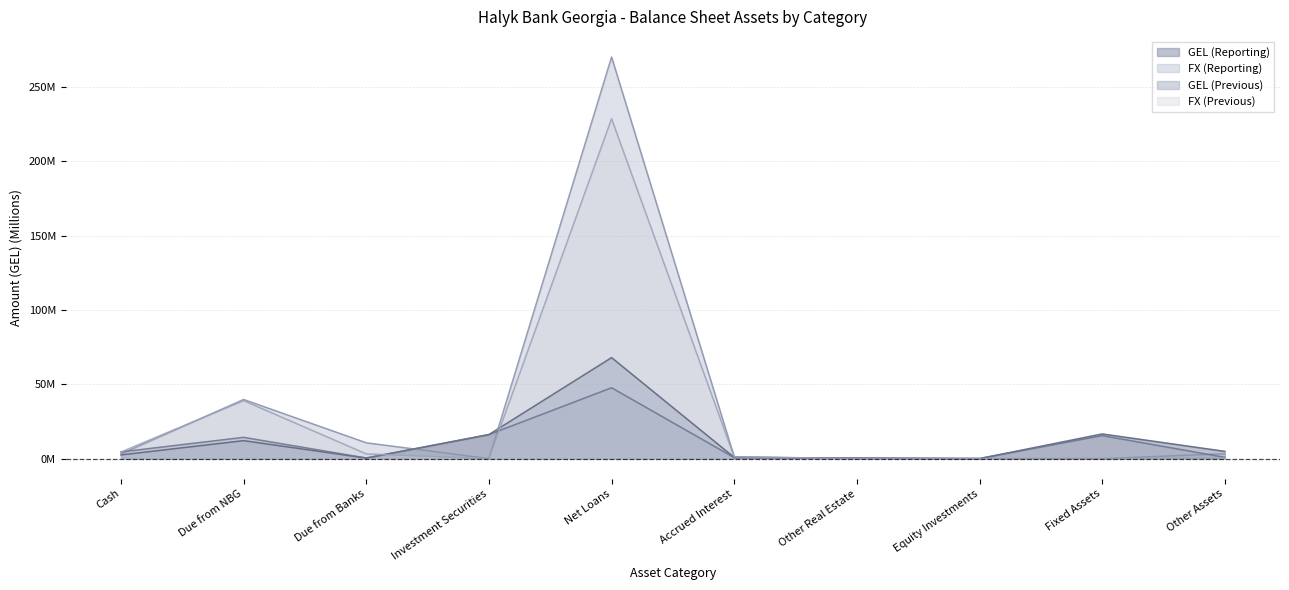

How many interior local valleys does the GEL (Previous) series have?

2